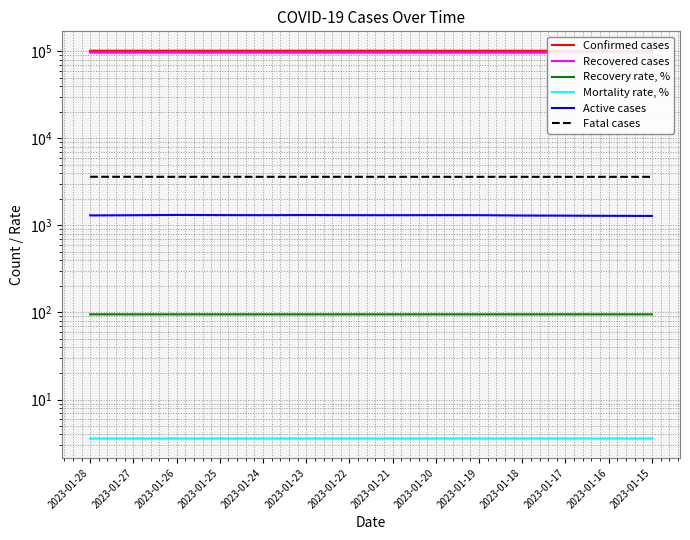

Where does the Active cases series first go above 1311?

2023-01-26